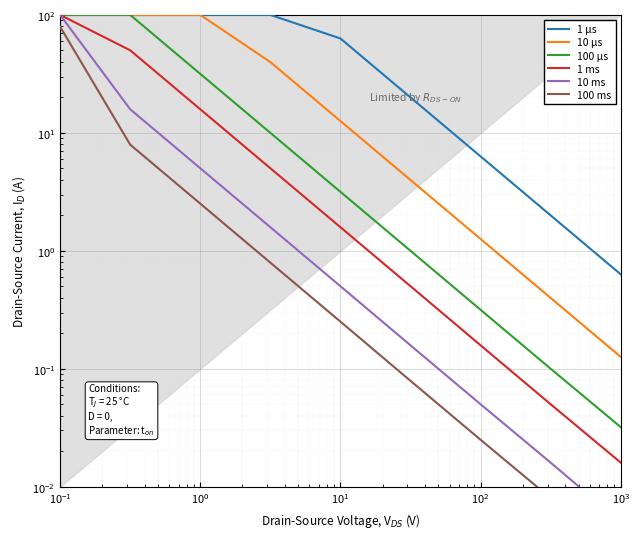

True or false: 100 ms and 1 µs cross at least once.

False